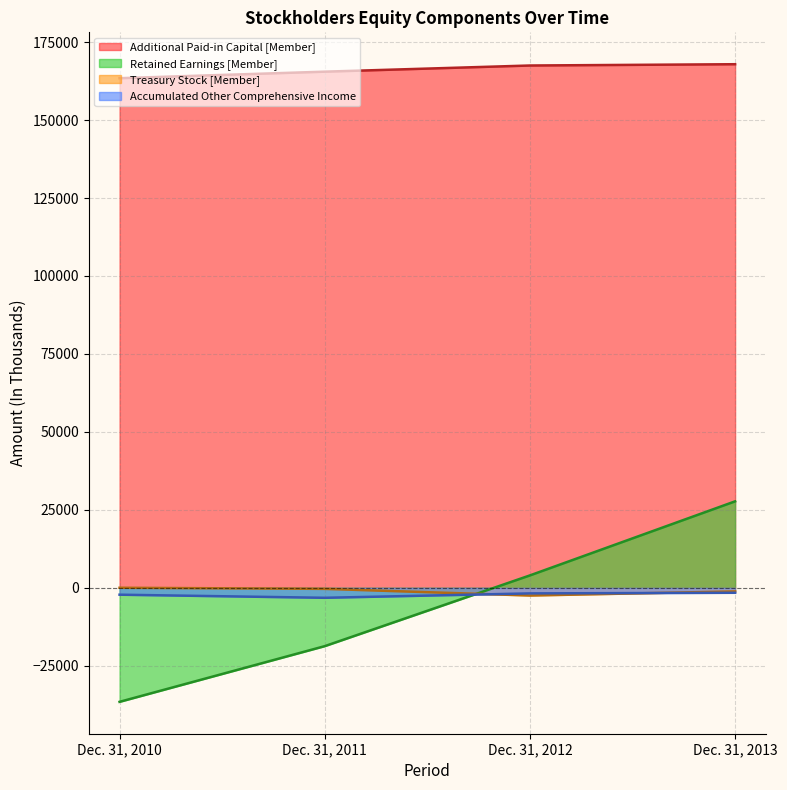

Count the Treasury Stock [Member] values in the range -1170 to -2.

3